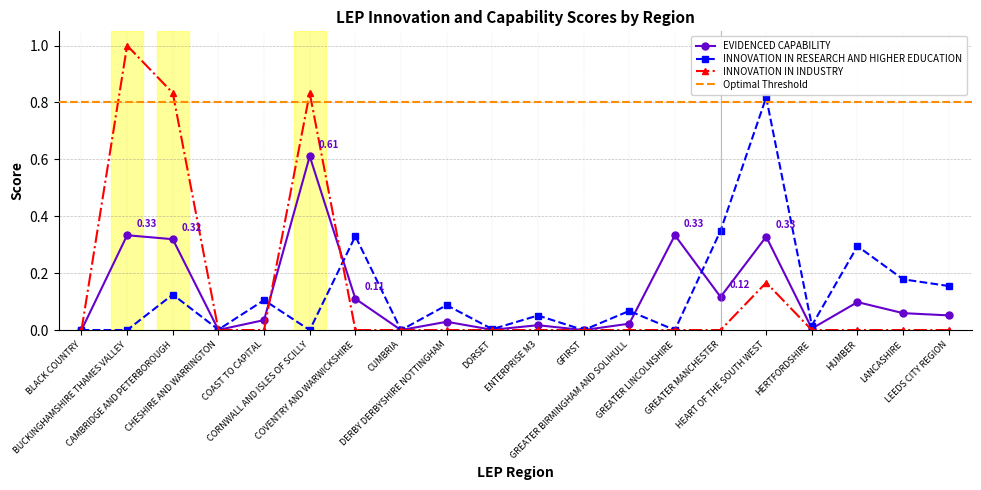

Which series has the largest range (max minus min)?

INNOVATION IN INDUSTRY